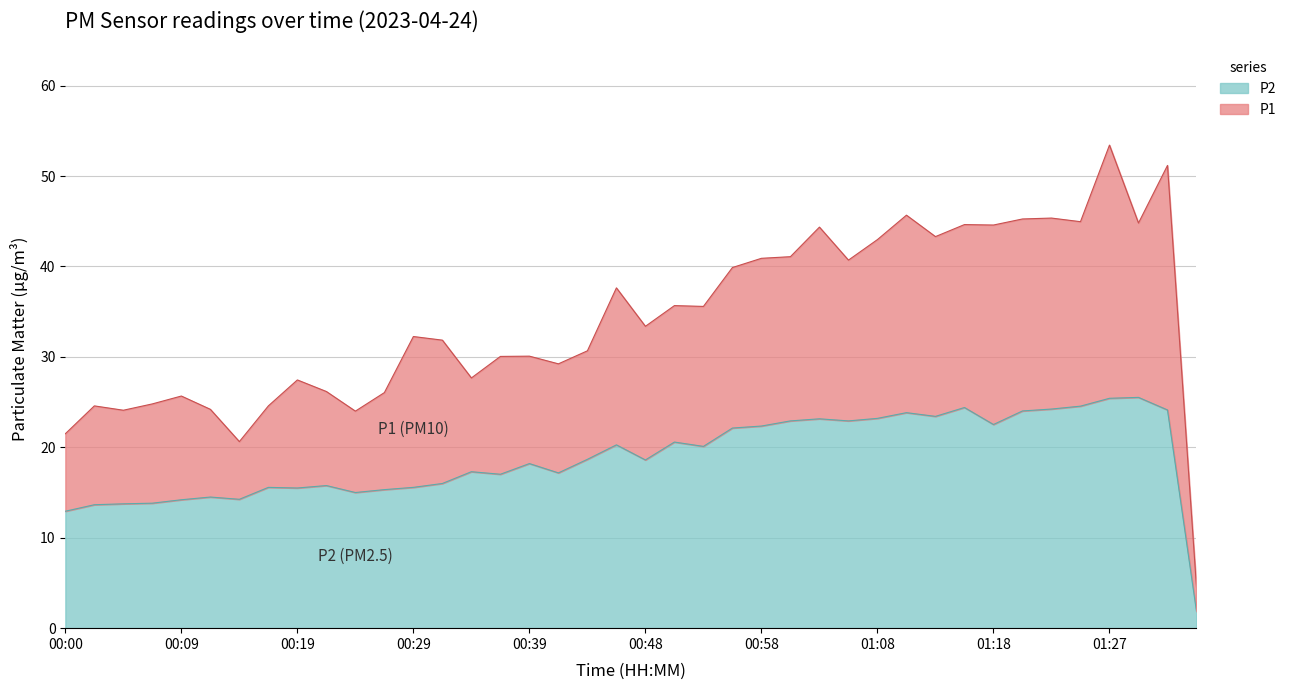

Which category has the highest value in the P2 series?

01:30